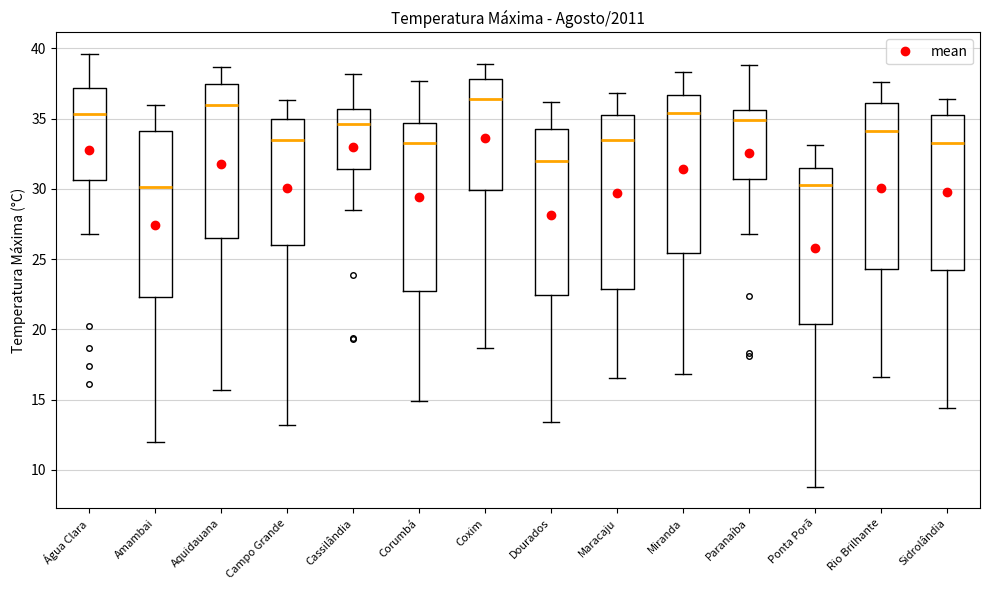

Where does the lower whisker of the box for Paranaíba end on the y-axis? The values are not printed on the chart, so give them approximately, as read against the axis.

27.0